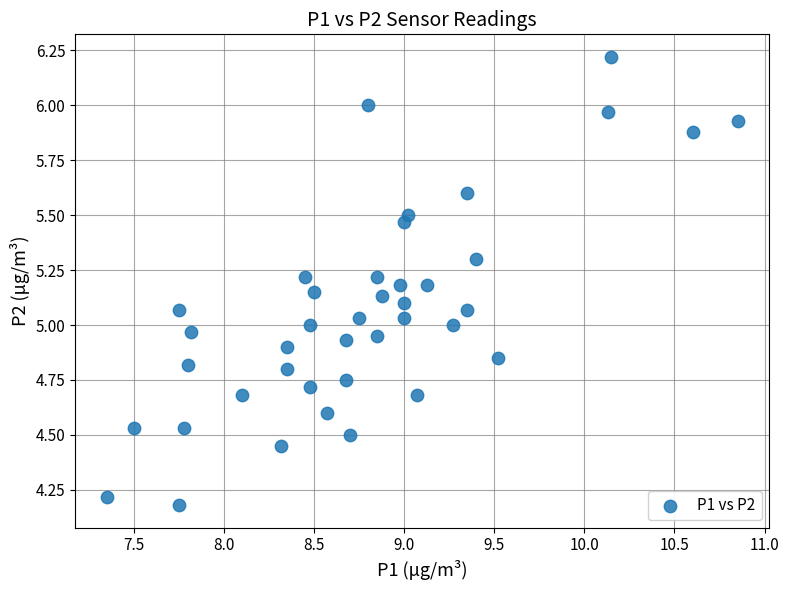

What is the range of X values (max minus min)?

3.5